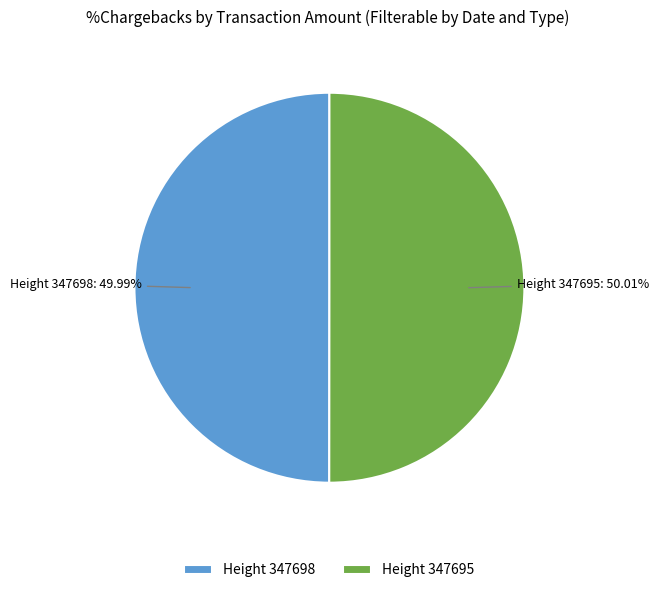

Combined, do Height 347698 and Height 347695 account for over 50%?

Yes